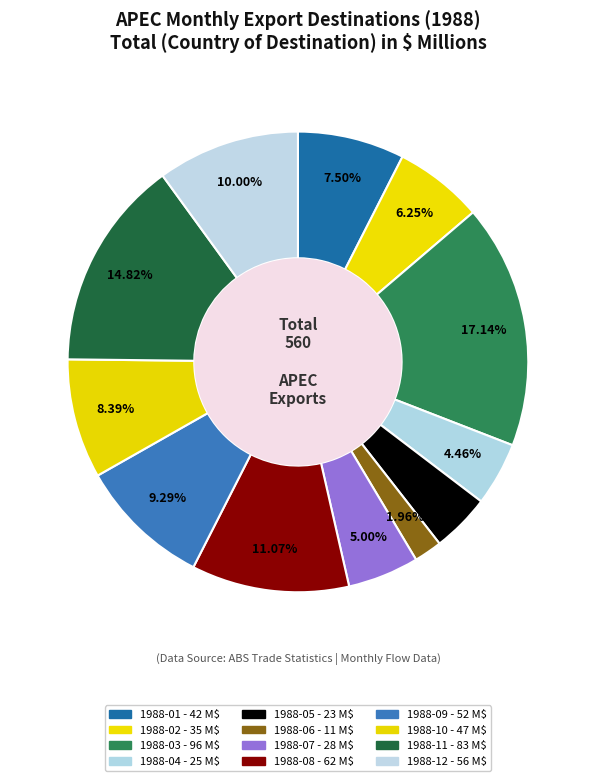

To the nearest percent, what percentage of the pie is 1988-08?

11%